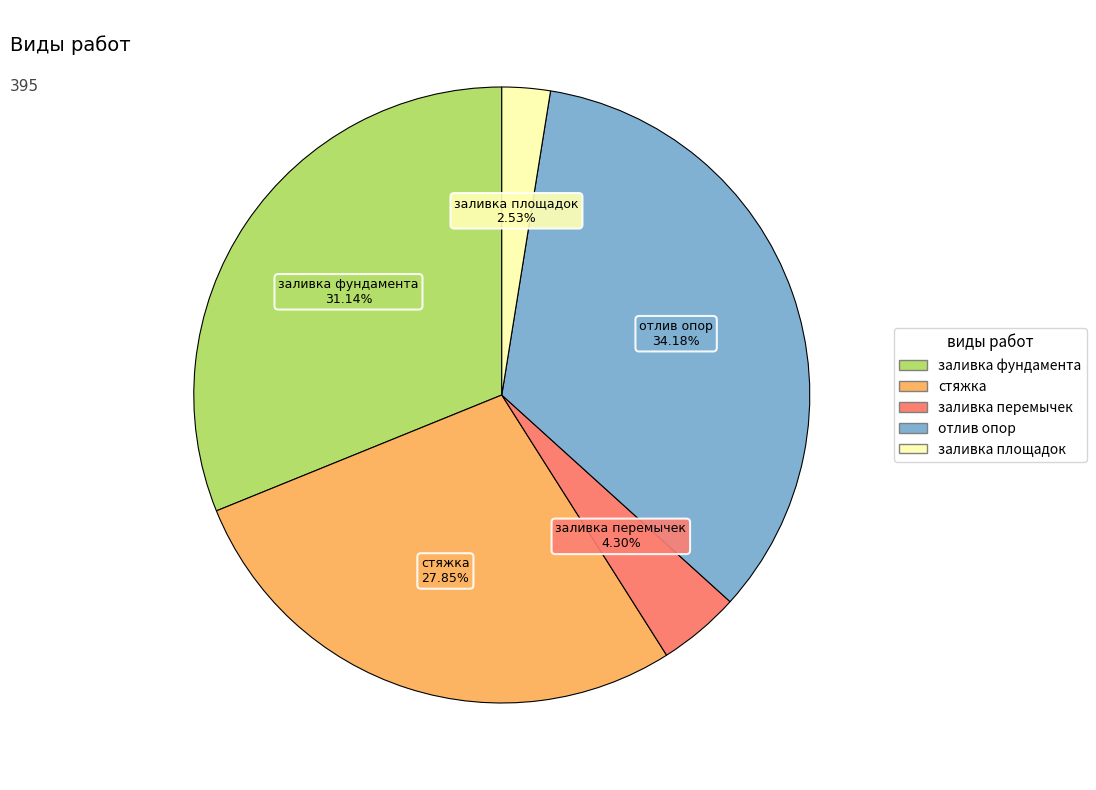

To the nearest percent, what is the combined percentage of заливка фундамента and отлив опор?

65%